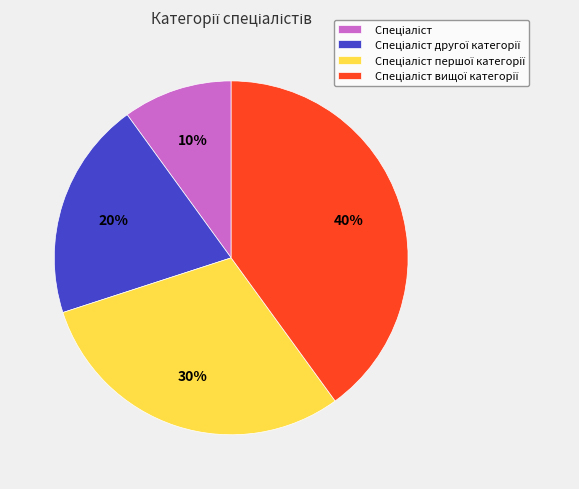

Is there any slice that represents more than half of the pie?

No